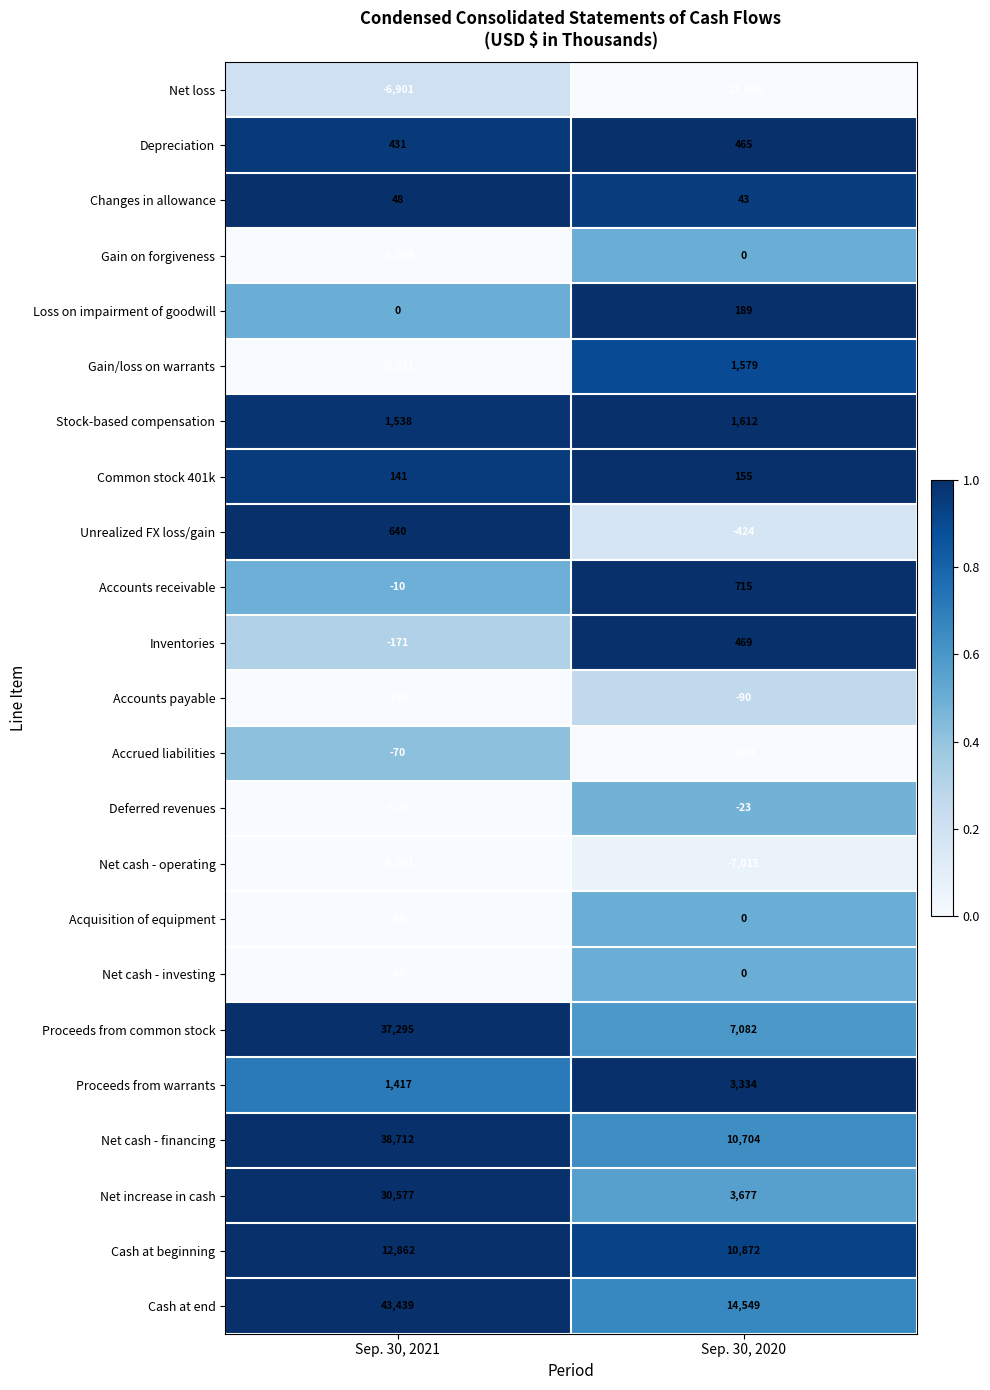

Which series has the largest range (max minus min)?

Proceeds from common stock